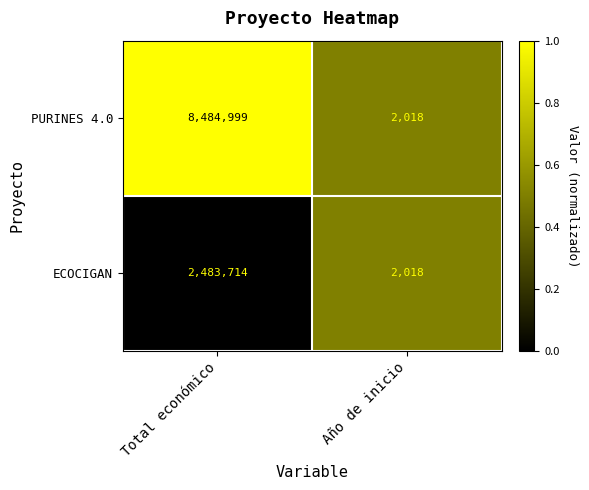

List the series in order of their overall mean, lowest first.

ECOCIGAN, PURINES 4.0